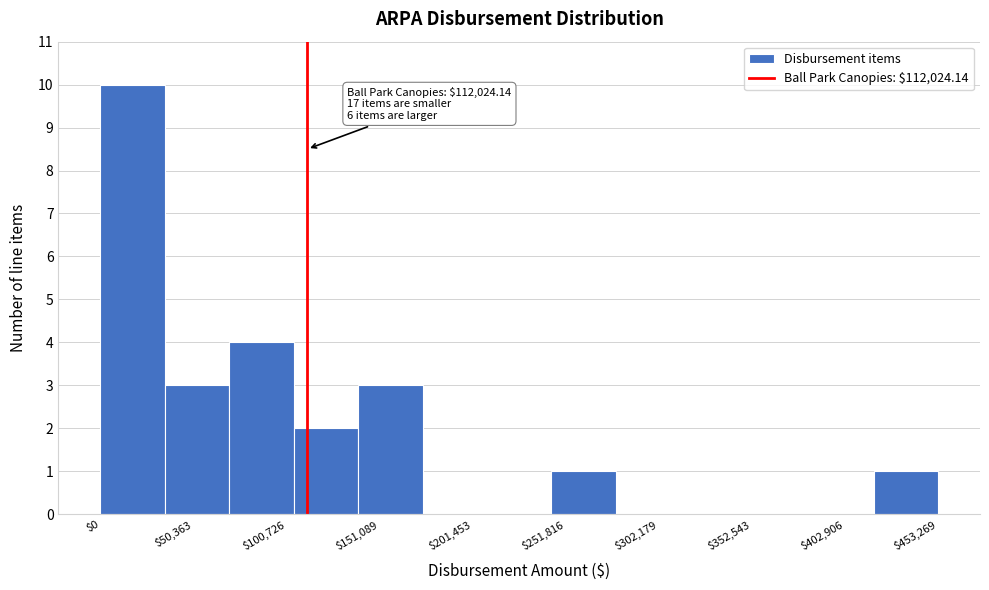

Around what value on the x-axis is the tallest bar? Give the approximate position of its centre, as read against the axis.

20000